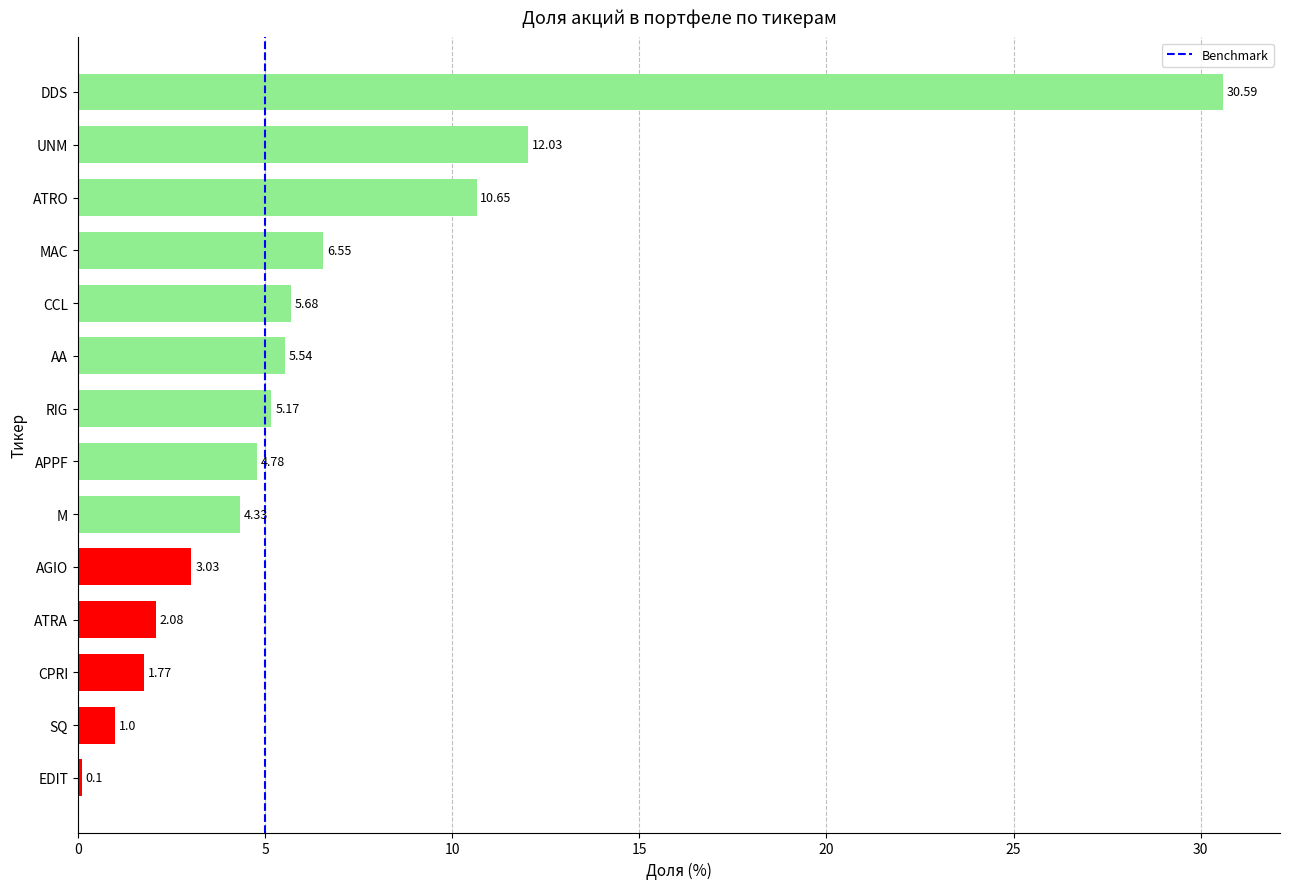

What is the change in value from MAC to RIG?

-1.4